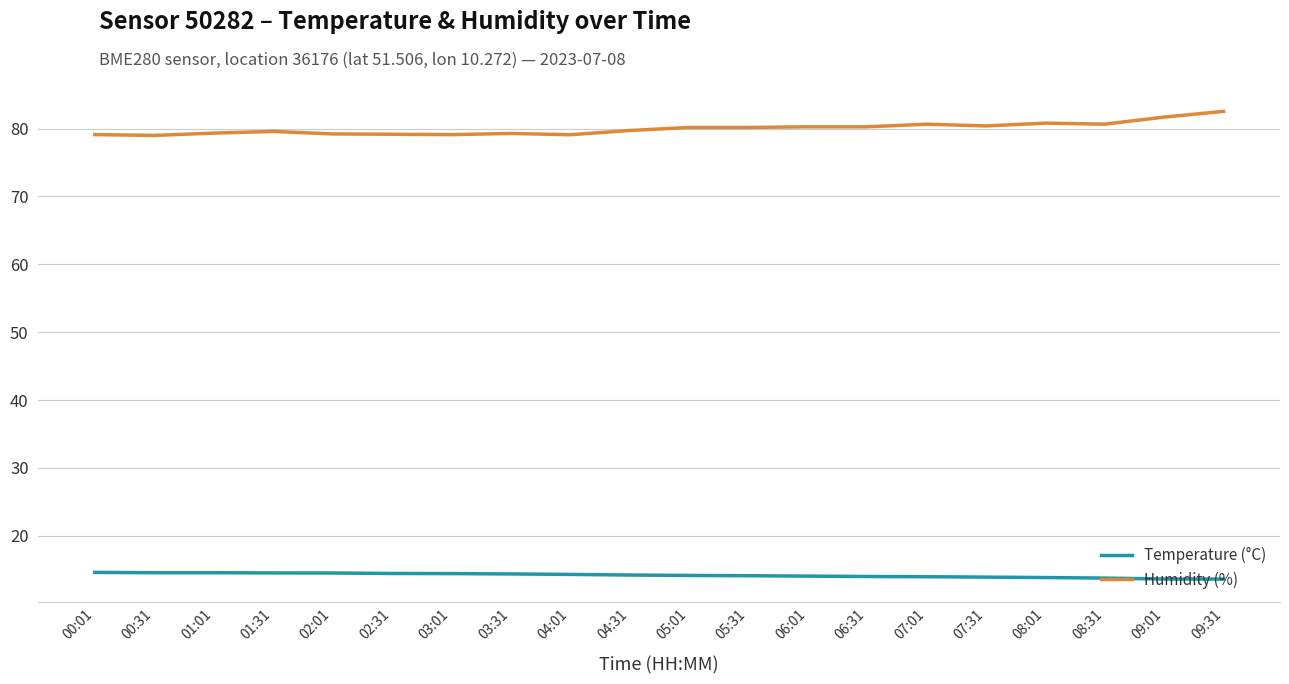

Is the value of Humidity (%) at 00:31 greater than the value of Temperature (°C) at 04:31?

Yes